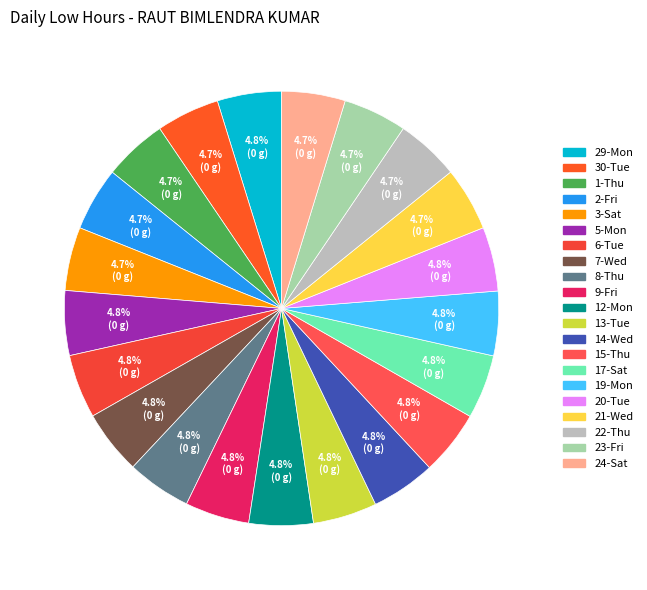

Does 5-Mon account for over 50% of the chart?

No